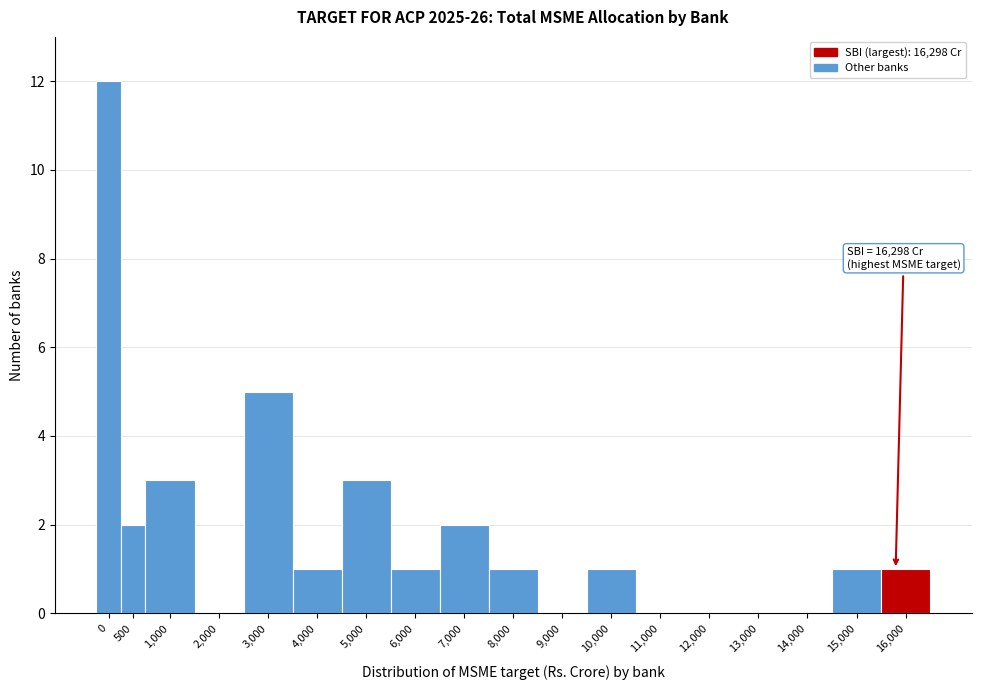

Reading left to right, extract all data points from this chart.

0=12	500=2	1,000=3	2,000=0	3,000=5	4,000=1	5,000=3	6,000=1	7,000=2	8,000=1	9,000=0	10,000=1	11,000=0	12,000=0	13,000=0	14,000=0	15,000=1	16,000=1